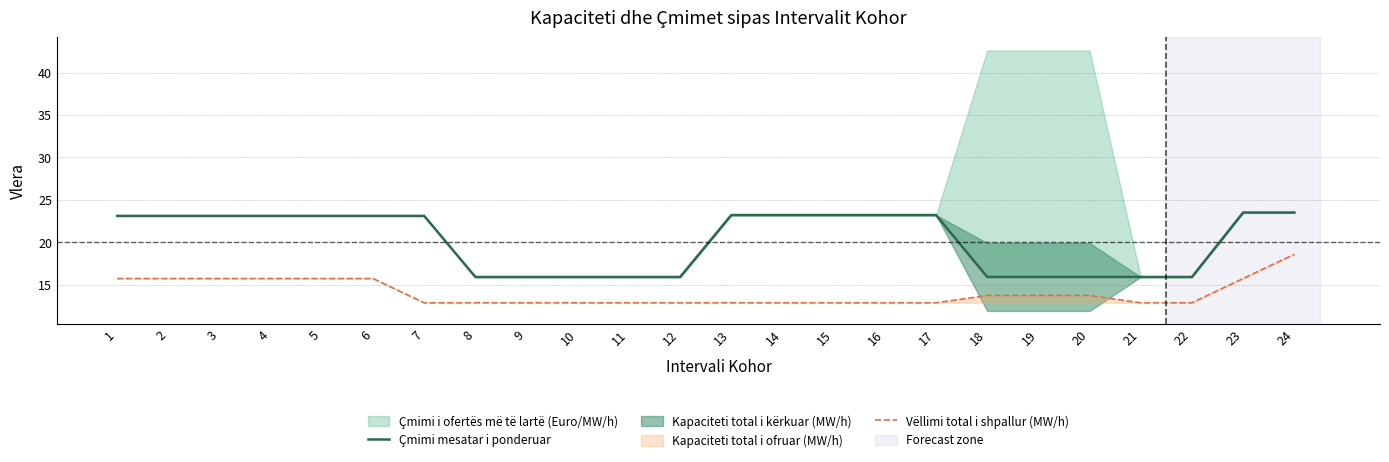

Reading right to left, extract all data points from this chart.

Çmimi mesatar i ponderuar: 24=23.5	23=23.5	22=15.9	21=15.9	20=15.9	19=15.9	18=15.9	17=23.2	16=23.2	15=23.2	14=23.2	13=23.2	12=15.9	11=15.9	10=15.9	9=15.9	8=15.9	7=23.1	6=23.1	5=23.1	4=23.1	3=23.1	2=23.1	1=23.1
Vëllimi total i shpallur (MW/h): 24=18.6	23=15.7	22=12.9	21=12.9	20=13.7	19=13.7	18=13.7	17=12.9	16=12.9	15=12.9	14=12.9	13=12.9	12=12.9	11=12.9	10=12.9	9=12.9	8=12.9	7=12.9	6=15.7	5=15.7	4=15.7	3=15.7	2=15.7	1=15.7